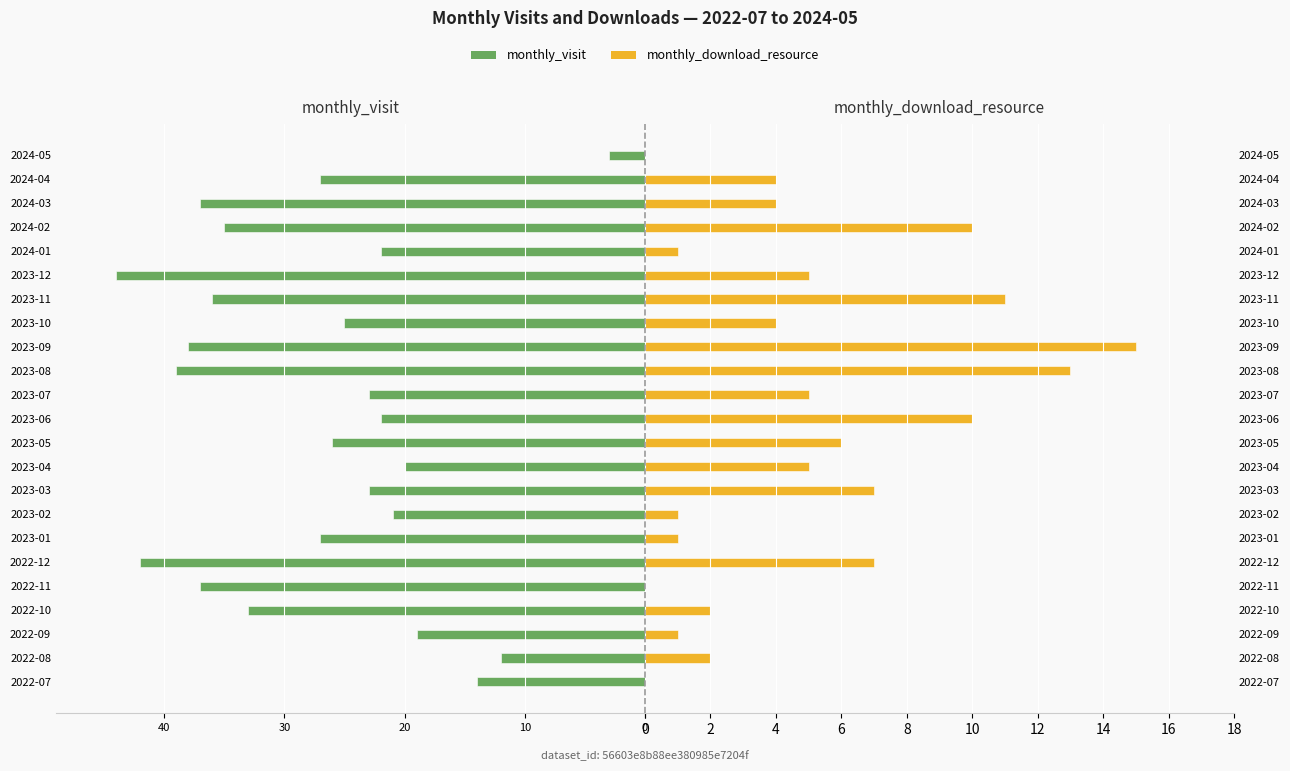

What is the total value across all series at 2024-05?

-3